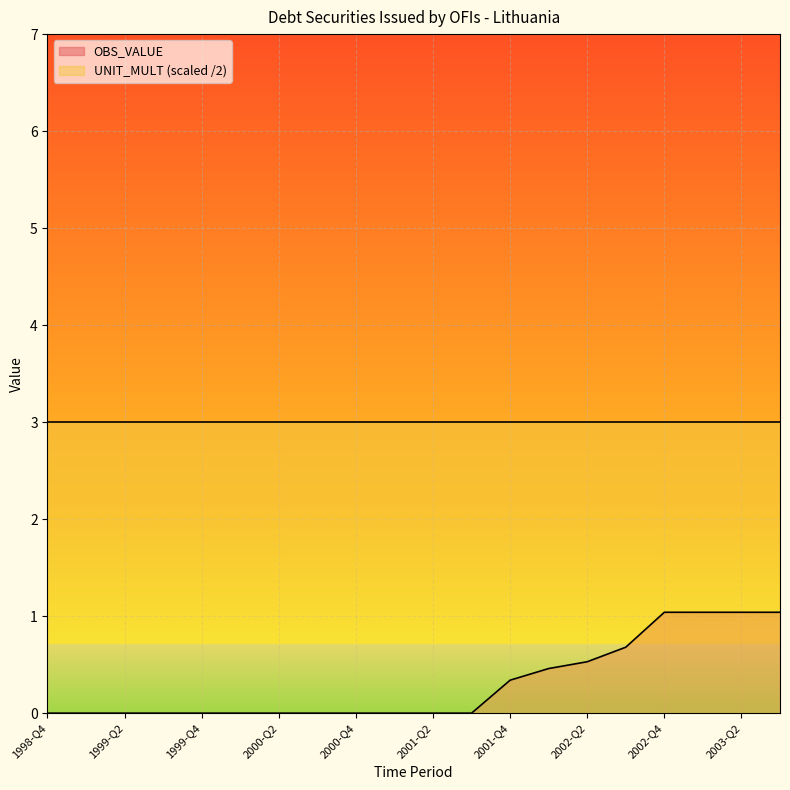

Is it true that the value at 2000-Q1 is 0.7?

False